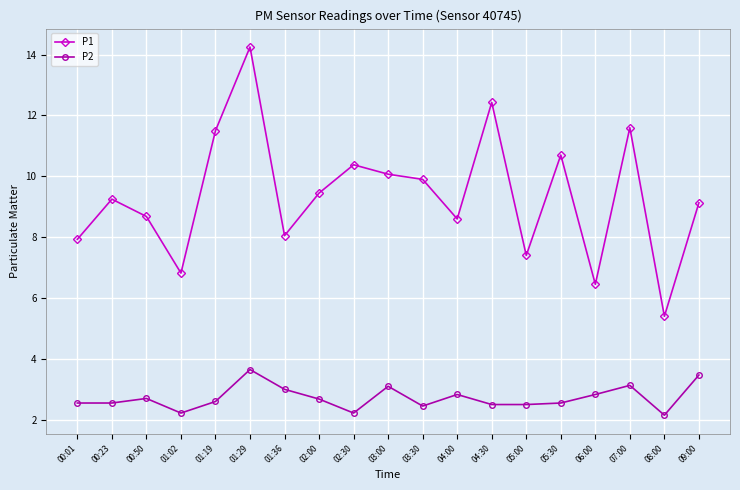

How many data points in P1 are less than 9?

8